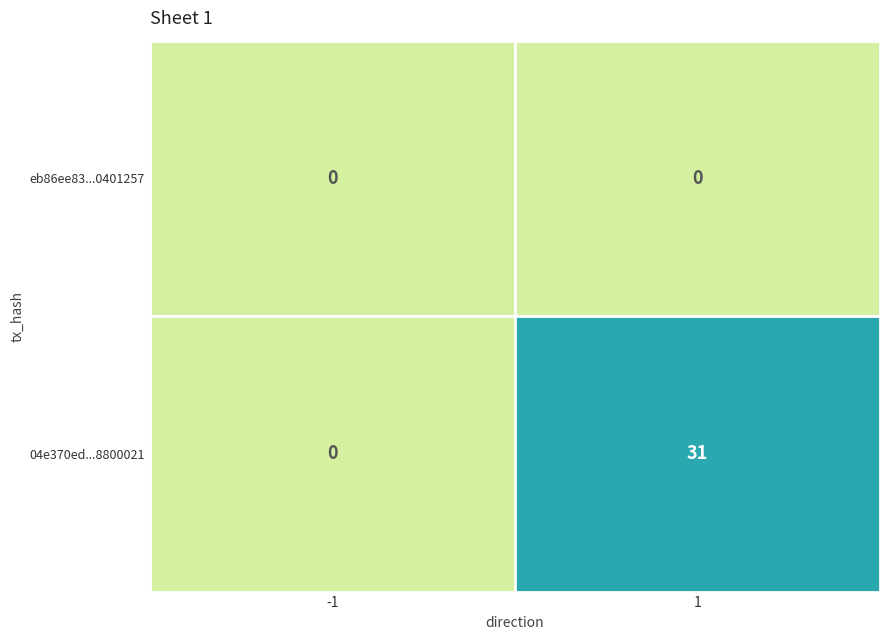

Where is eb86ee83dec58c78001cd6f018c8e47e0401257 nearest to the value 0?

1